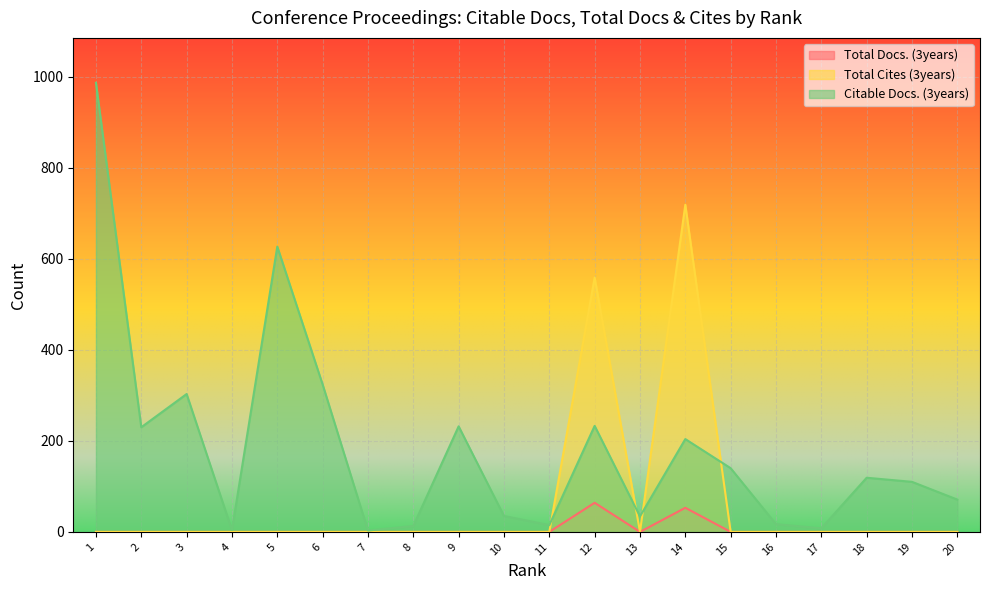

What is the maximum value shown in the chart?

987